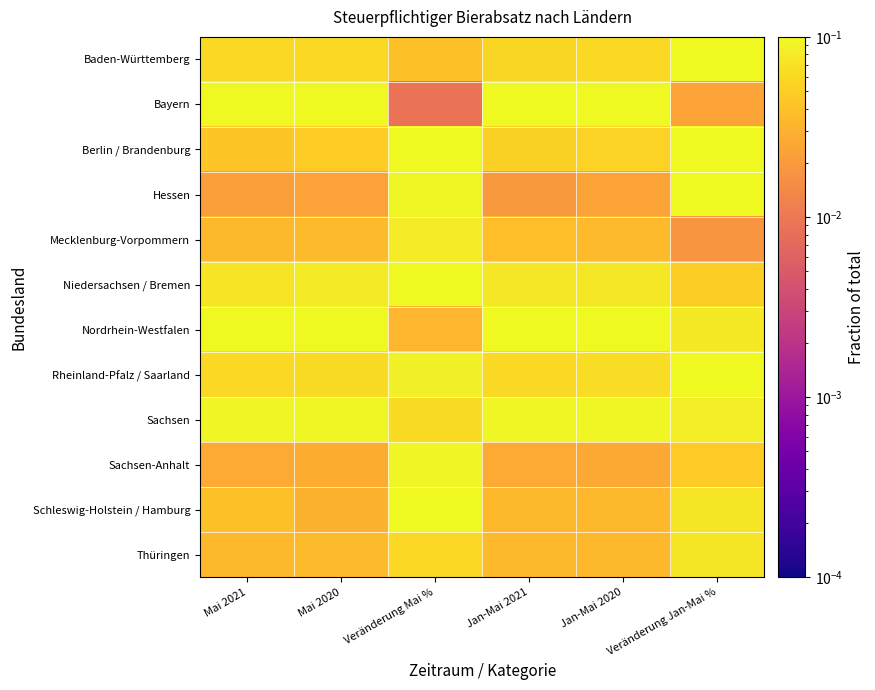

Which label corresponds to the smallest value in the chart?

Veränderung Mai %